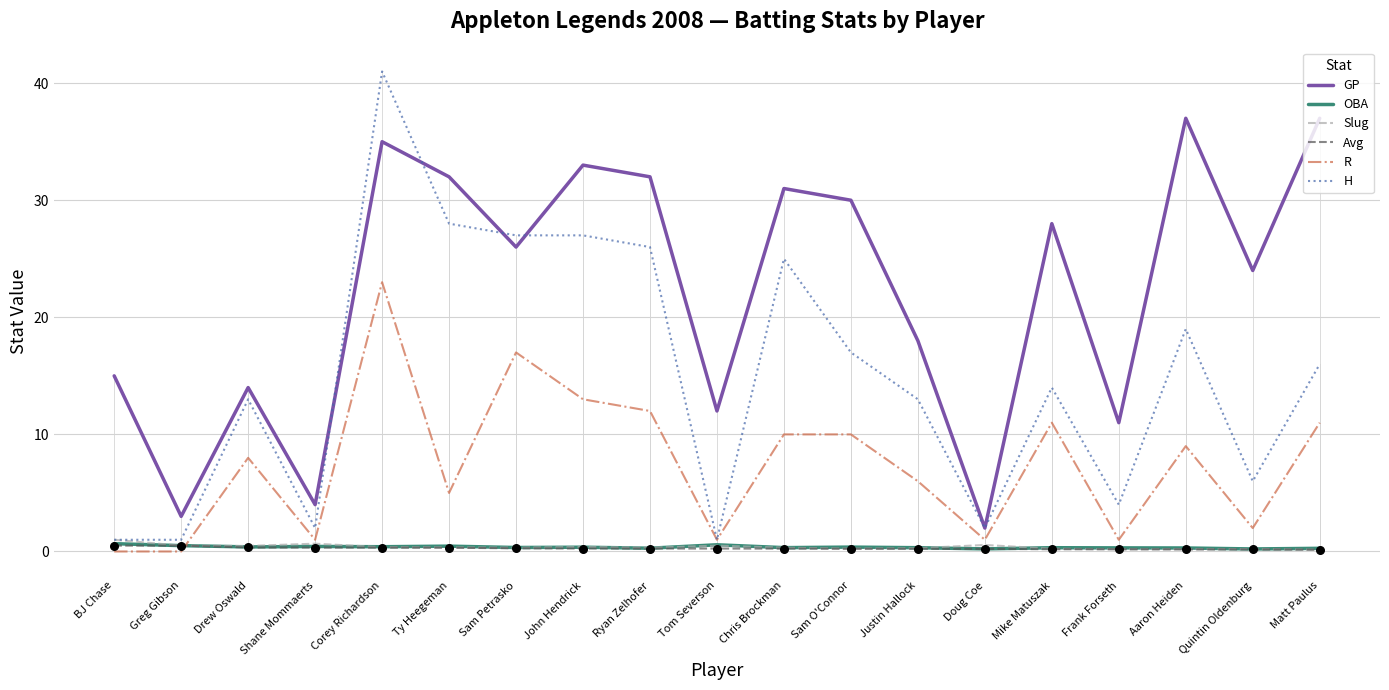

At which category is the sum across all series the highest?

Corey Richardson